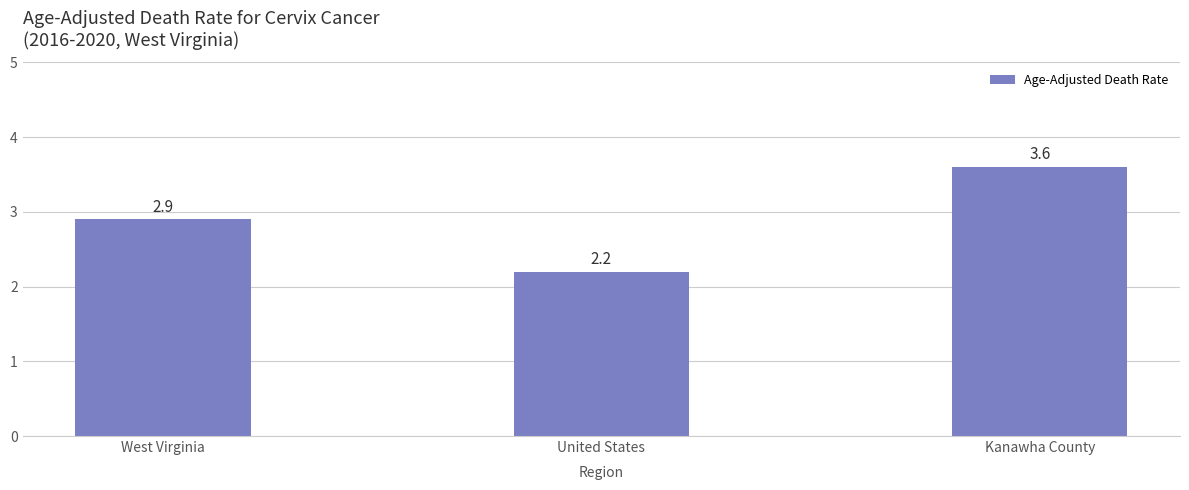

Reading left to right, transcribe all the data shown in this chart.

2.9	2.2	3.6